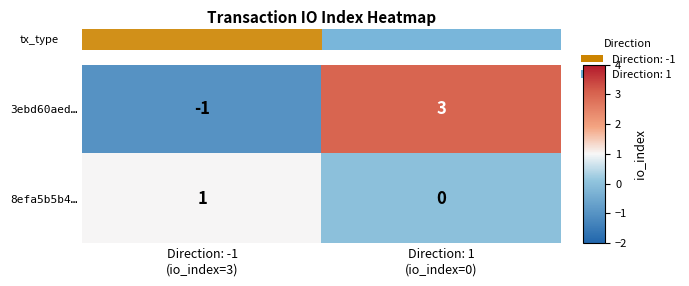

How many series are shown in this chart?

2